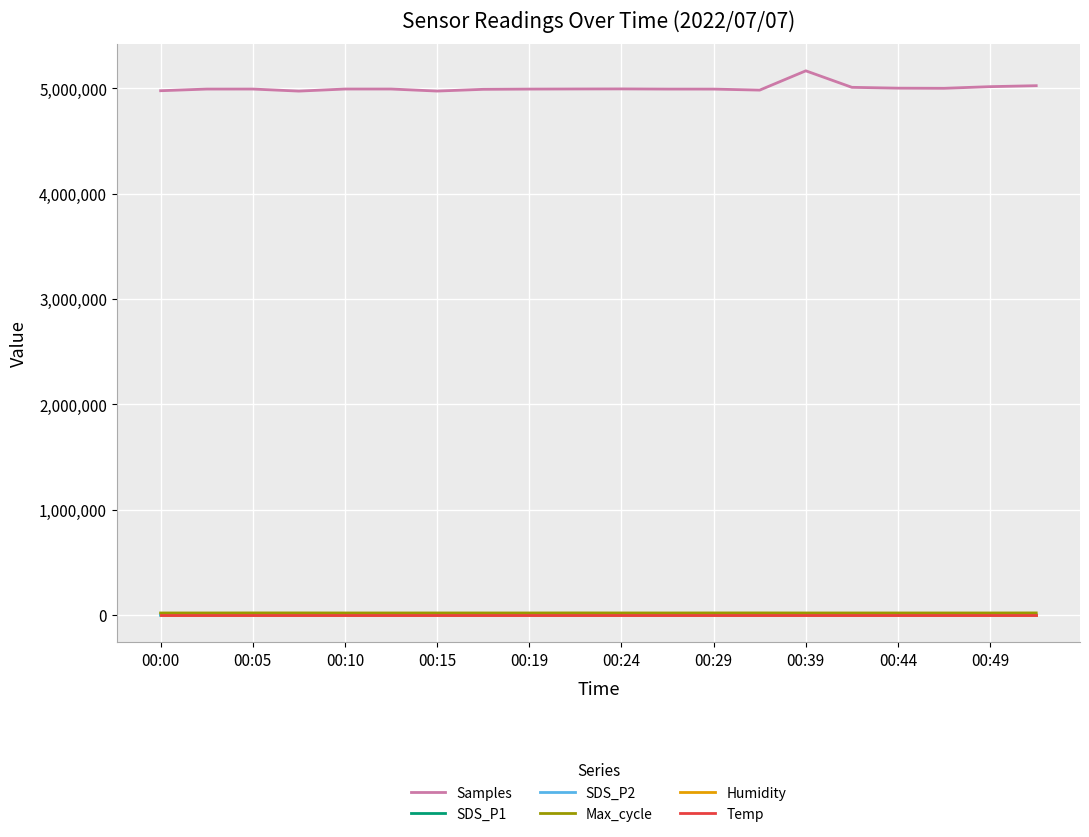

Which series has the largest total across all categories?

Samples